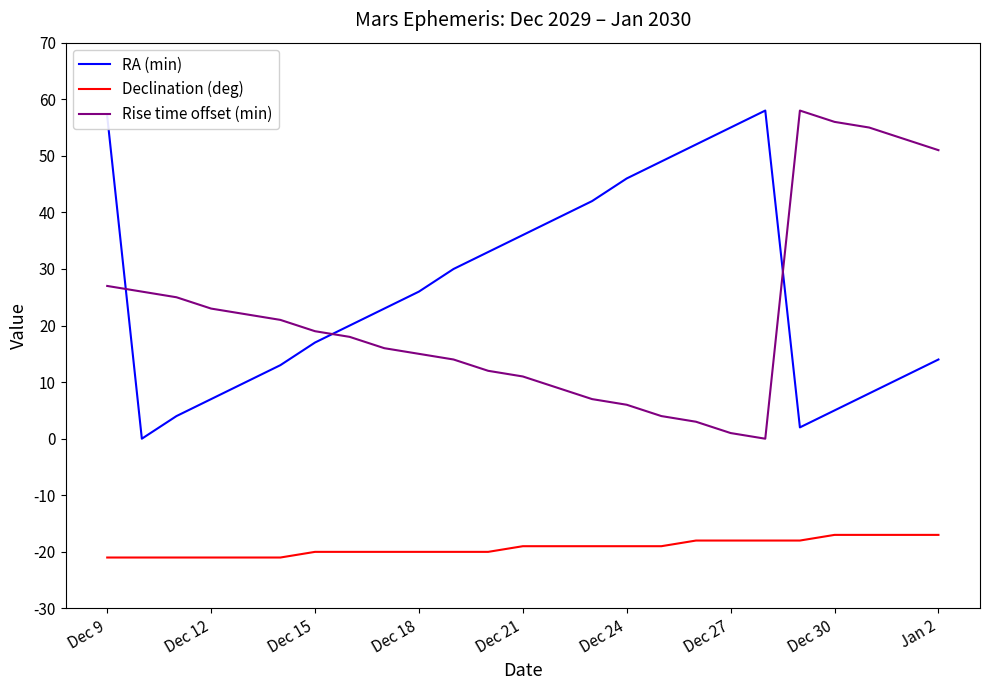

How many Declination (deg) values are between -20 and -18?

15